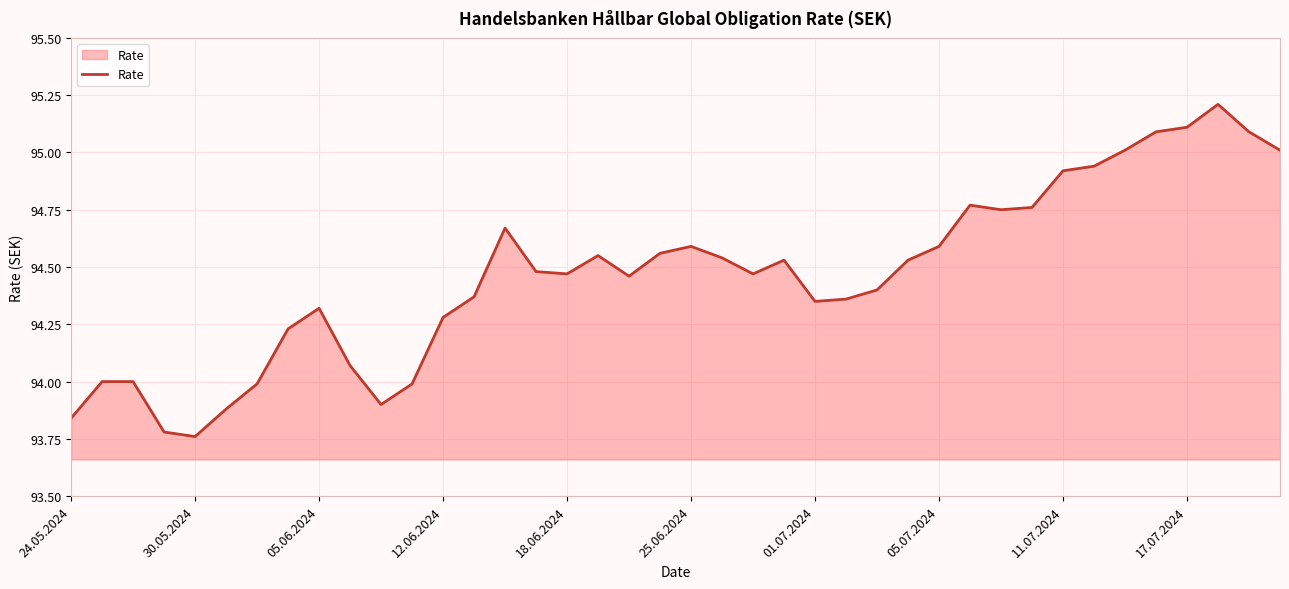

What is the maximum value shown in the chart?

95.2